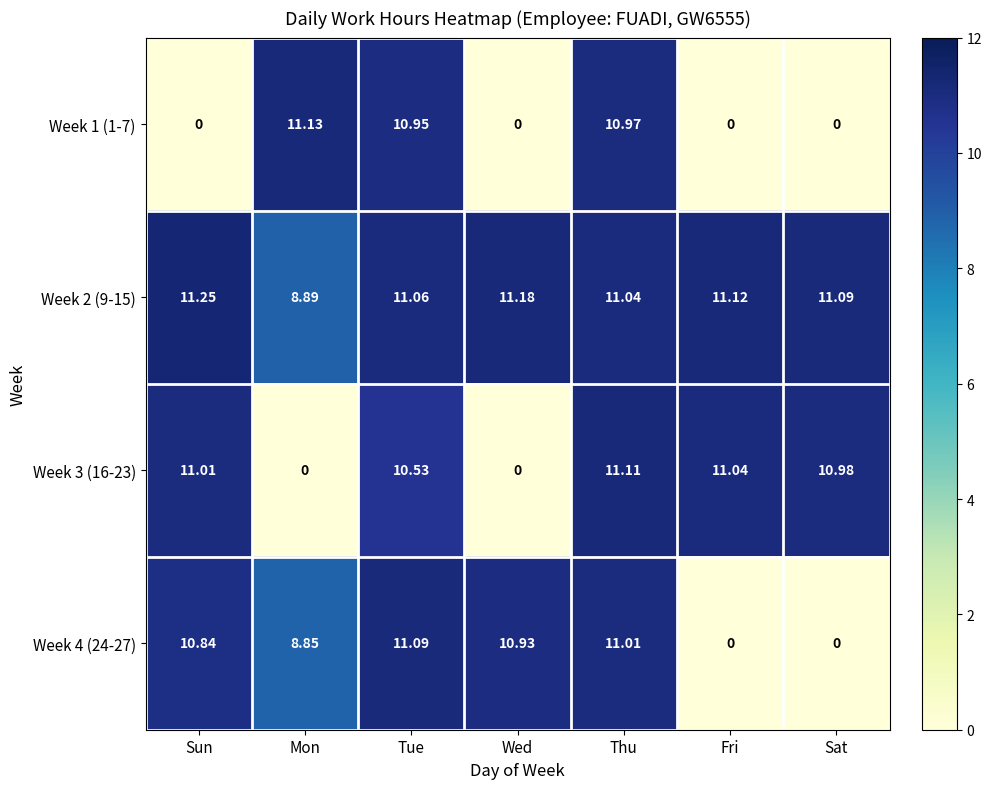

Which label corresponds to the largest value in the chart?

Sun